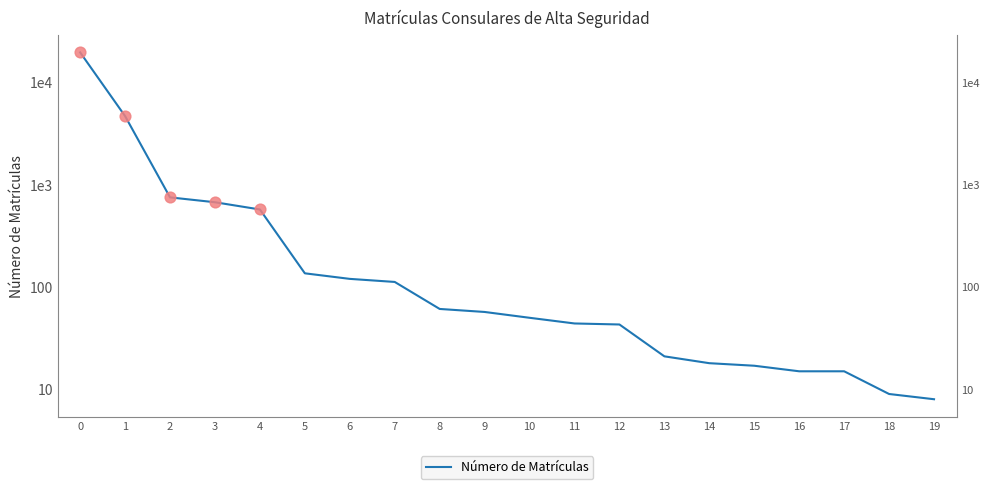

What is the change in value from 3 to 7?

-561